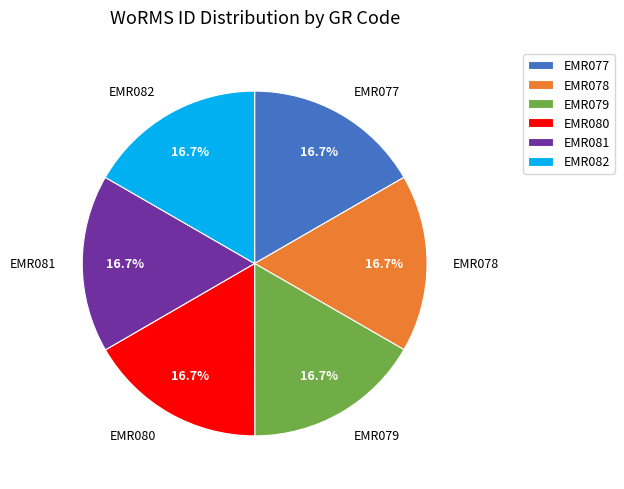

Approximately how many times larger is the value at EMR077 compared to EMR078?

1.0